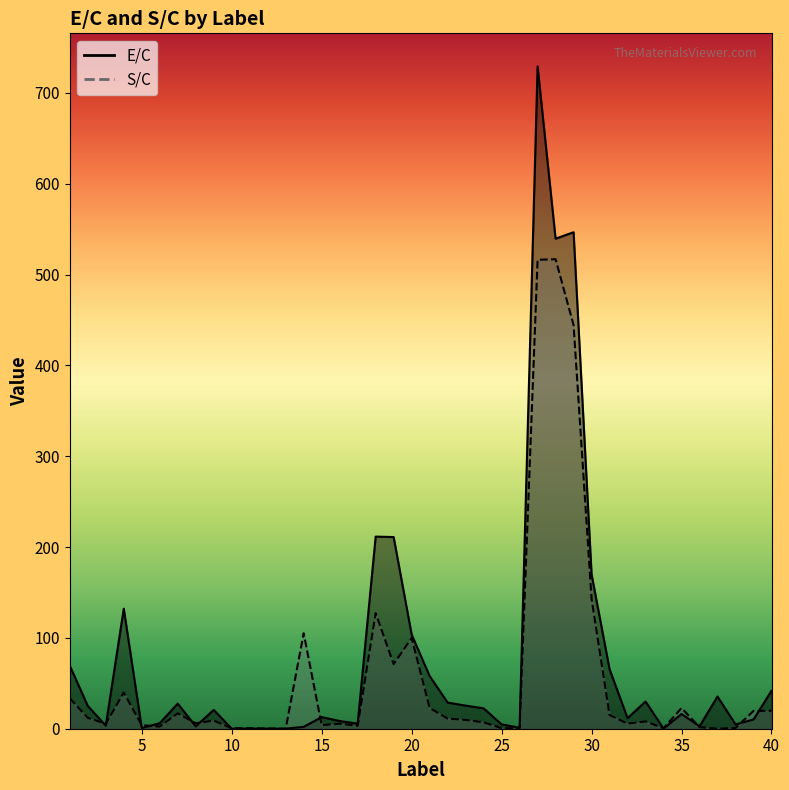

Count the number of data series in this chart.

2